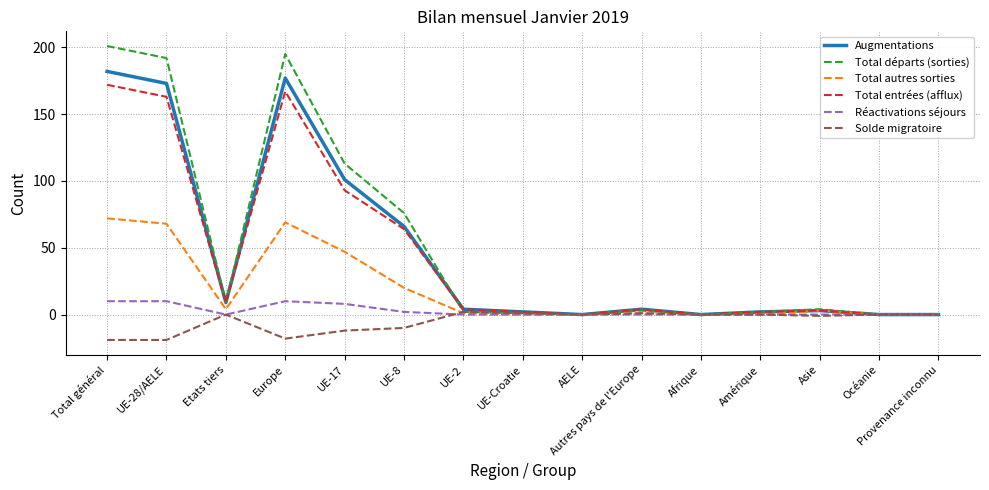

What is the sum of the Total entrées (afflux) values at UE-17 and Océanie?

93